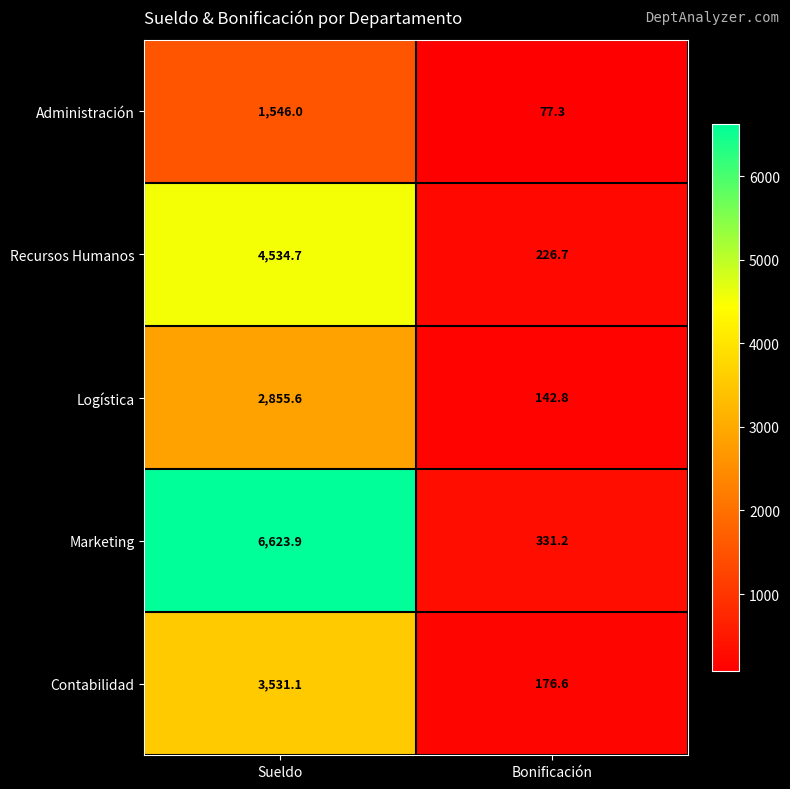

List the series in order of their peak value, highest first.

Marketing, Recursos Humanos, Contabilidad, Logística, Administración